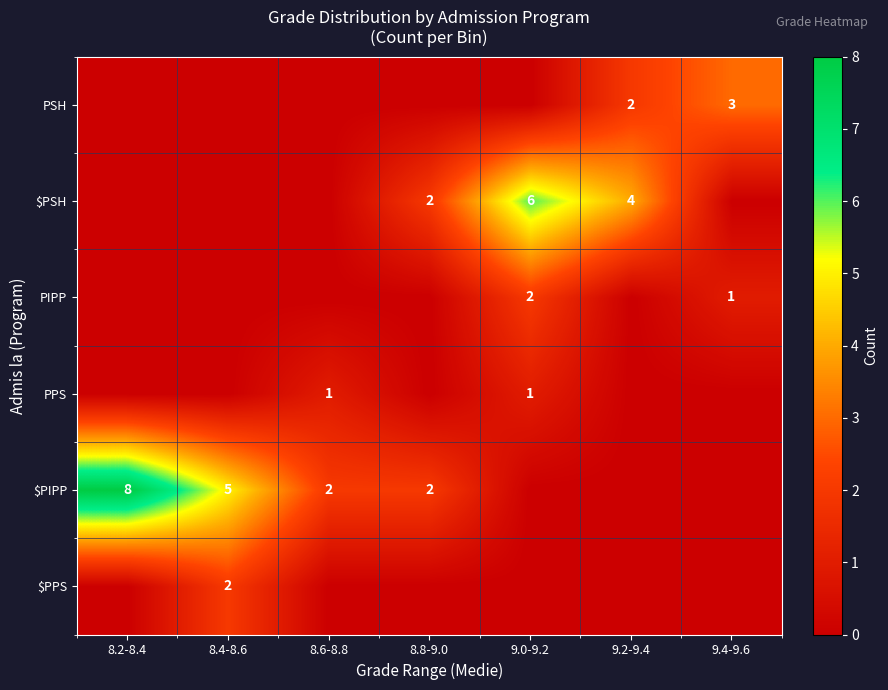

At which category is the sum across all series the highest?

9.0-9.2